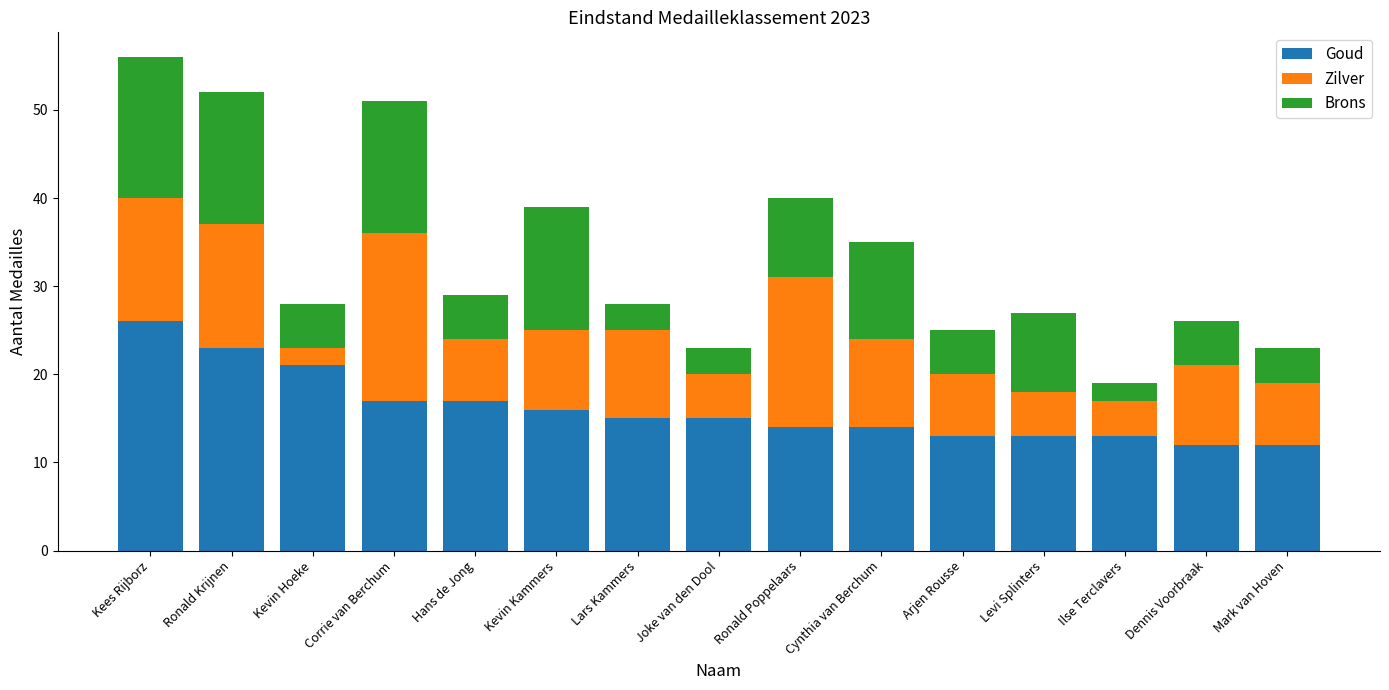

What is the average value of the Goud series?

16